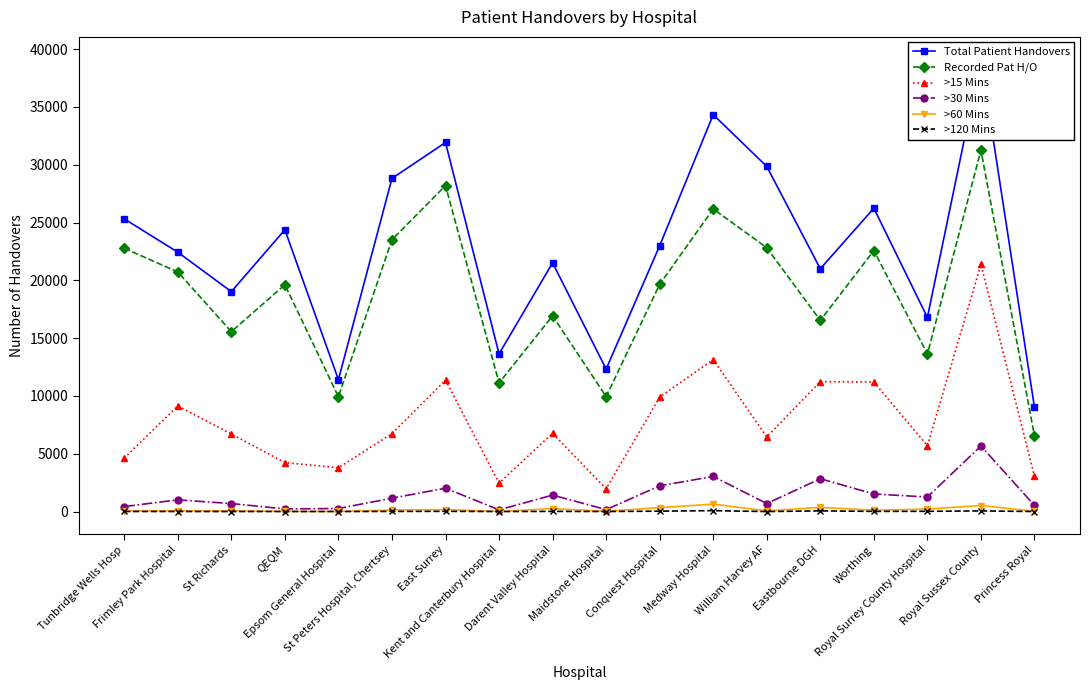

What position from the right is Royal Surrey County Hospital?

3